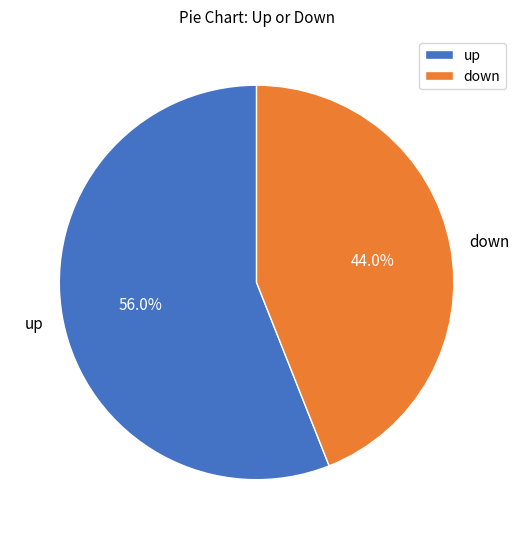

Is there any slice that represents more than half of the pie?

Yes